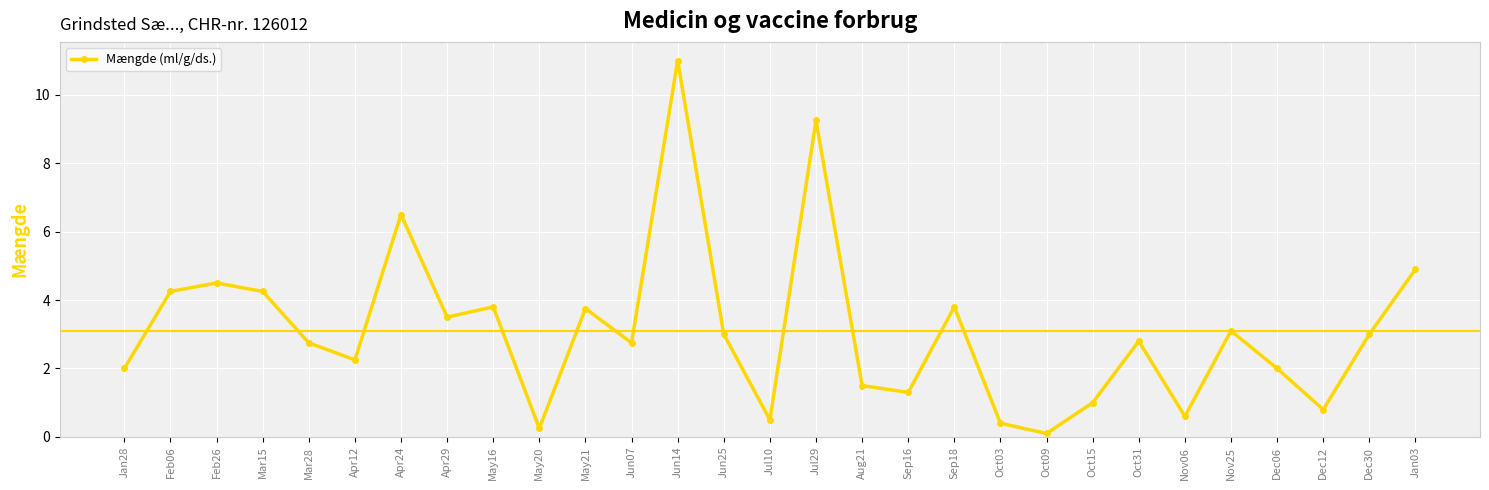

What value does the data have at Nov25?

3.1